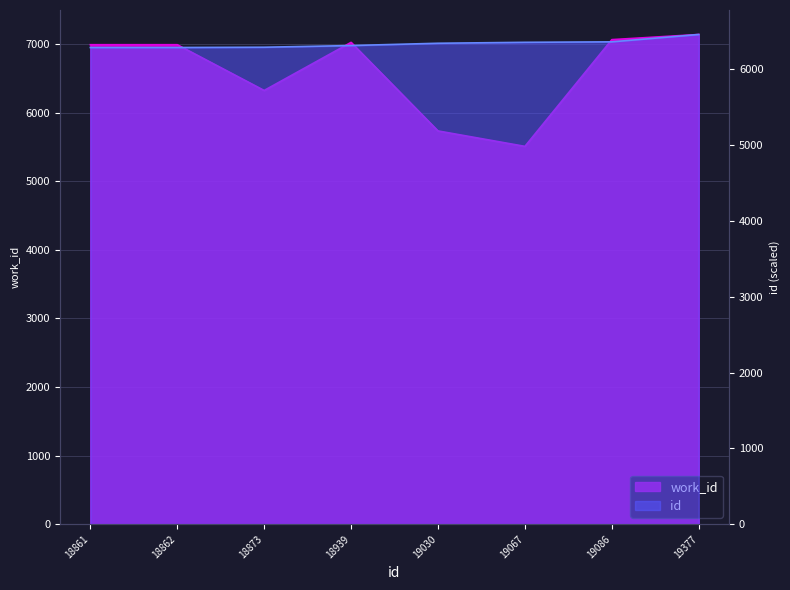

Where do id and work_id first cross each other?

18939 and 19030